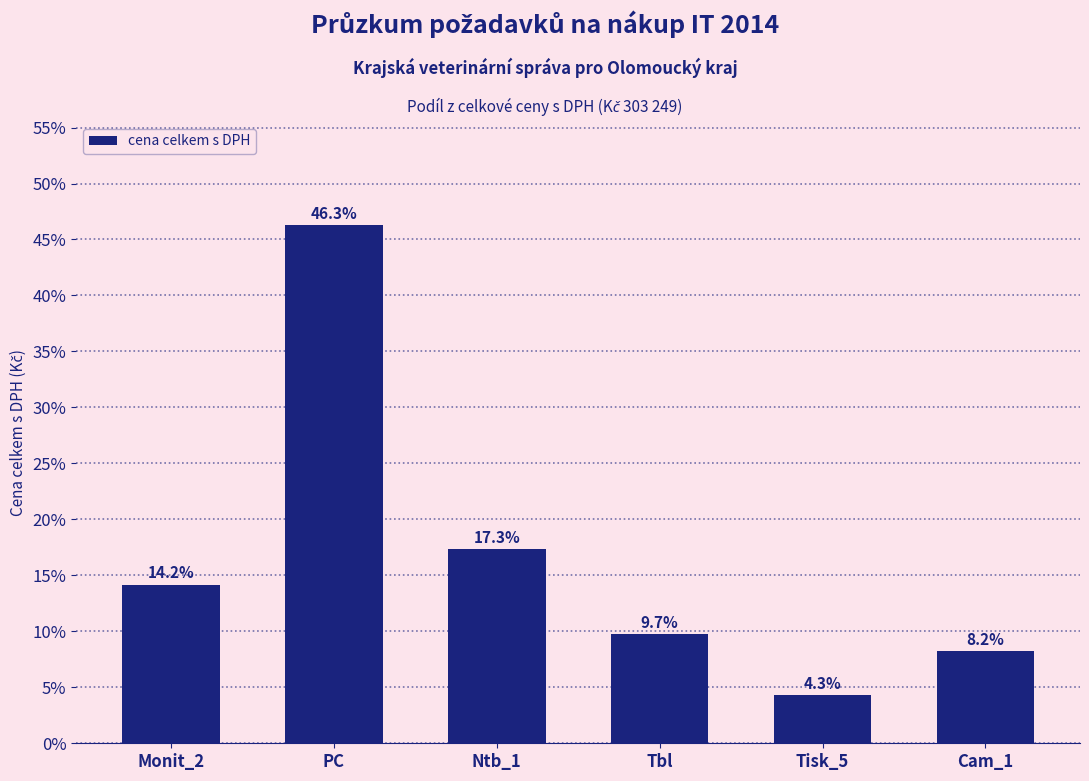

Reading right to left, extract all data points from this chart.

8.2	4.3	9.7	17.3	46.3	14.2